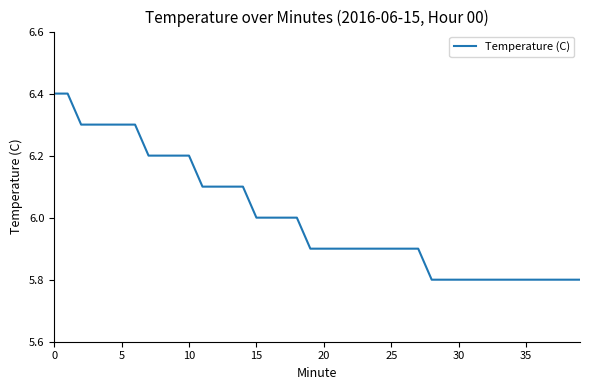

What is the greatest value displayed?

6.4